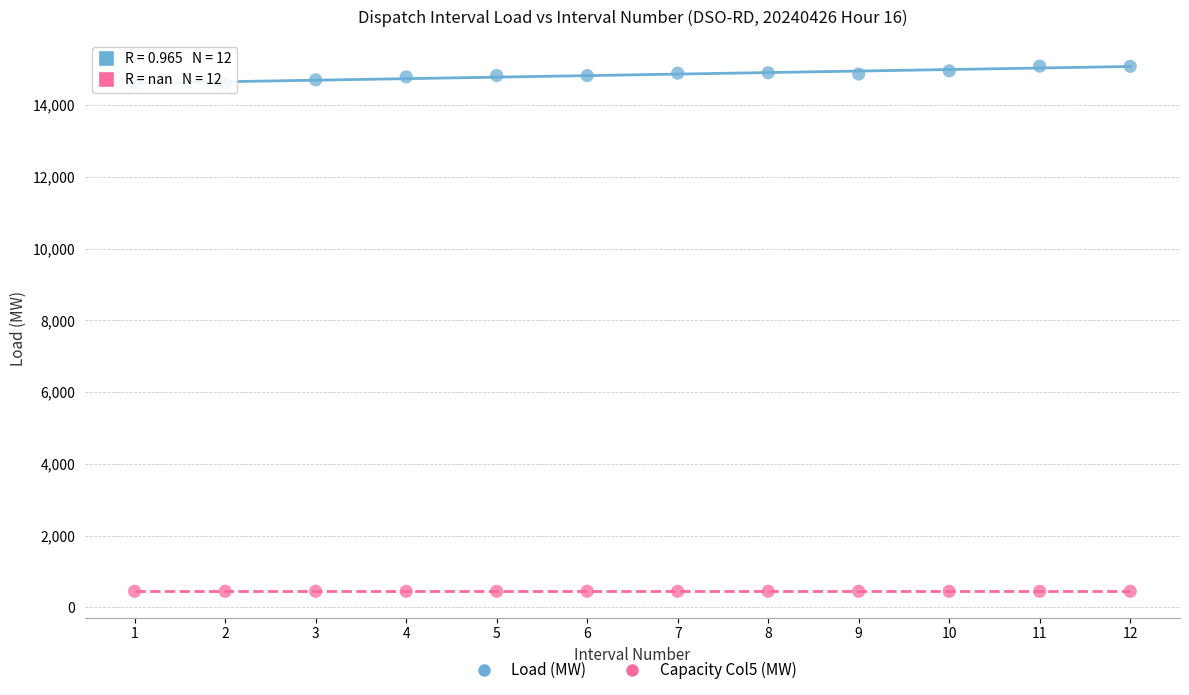

Which series reaches the minimum Y coordinate?

Capacity Col5 (MW)